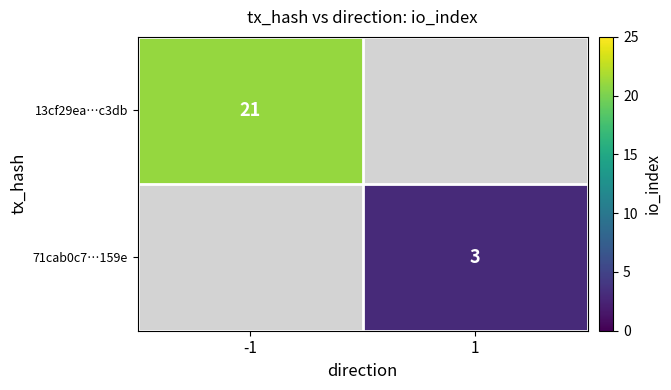

Is it true that 71cab0c7…159e equals 3 at 1?

True